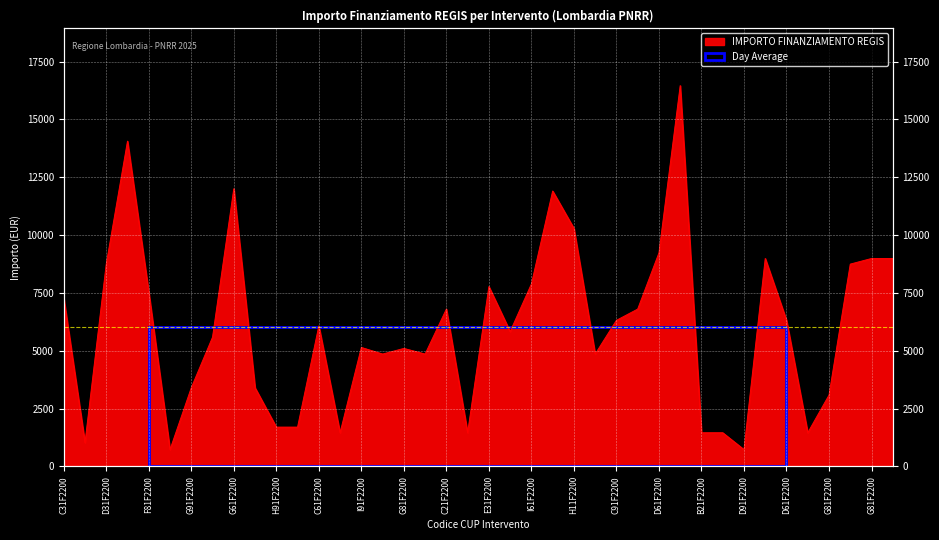

What is the label of the 3rd point from the left?

D31F2200